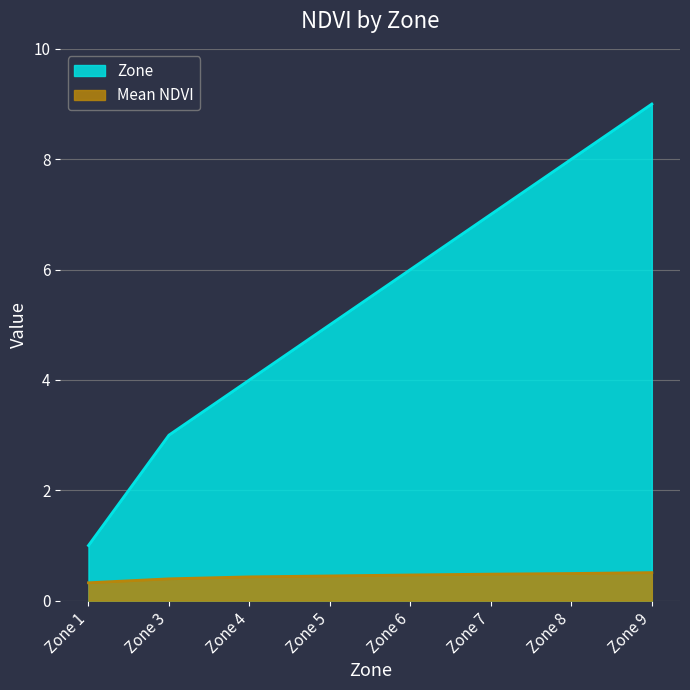

List the series in order of their peak value, lowest first.

Mean NDVI, Zone